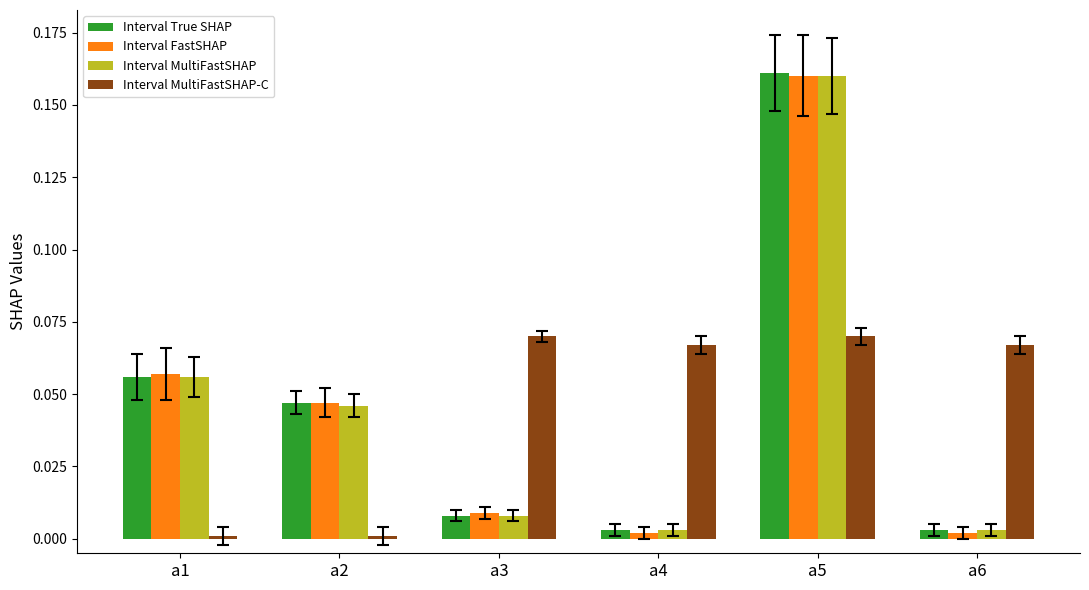

At which category is the sum across all series the highest?

a5